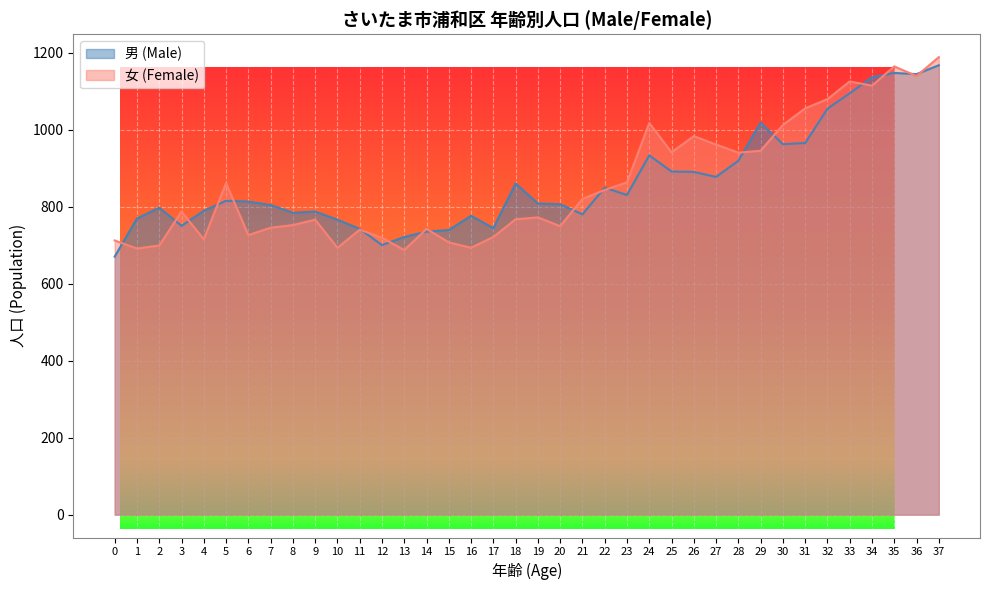

Reading left to right, what are all the values shown in this chart?

男 (Male): 0=670	1=769	2=797	3=750	4=789	5=815	6=813	7=804	8=784	9=787	10=766	11=742	12=700	13=721	14=735	15=739	16=776	17=744	18=860	19=808	20=806	21=780	22=849	23=830	24=933	25=891	26=890	27=877	28=919	29=1018	30=962	31=965	32=1054	33=1094	34=1136	35=1147	36=1144	37=1167
女 (Female): 0=712	1=691	2=699	3=787	4=715	5=861	6=726	7=745	8=752	9=766	10=693	11=740	12=719	13=687	14=742	15=707	16=693	17=721	18=767	19=772	20=749	21=820	22=843	23=863	24=1017	25=941	26=983	27=961	28=940	29=945	30=1012	31=1055	32=1079	33=1125	34=1114	35=1164	36=1139	37=1188